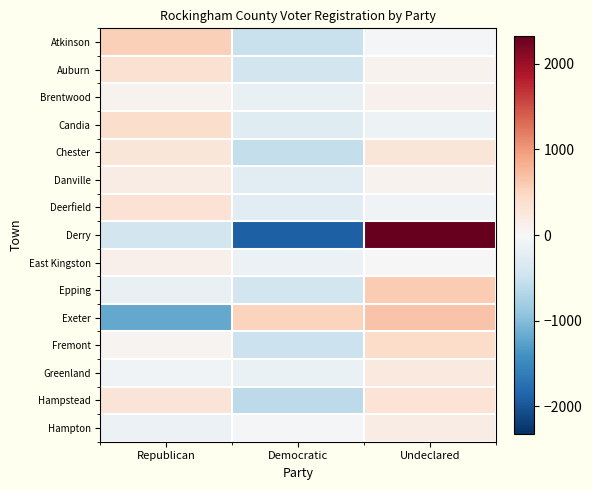

What is the smallest value displayed?

-1899.3